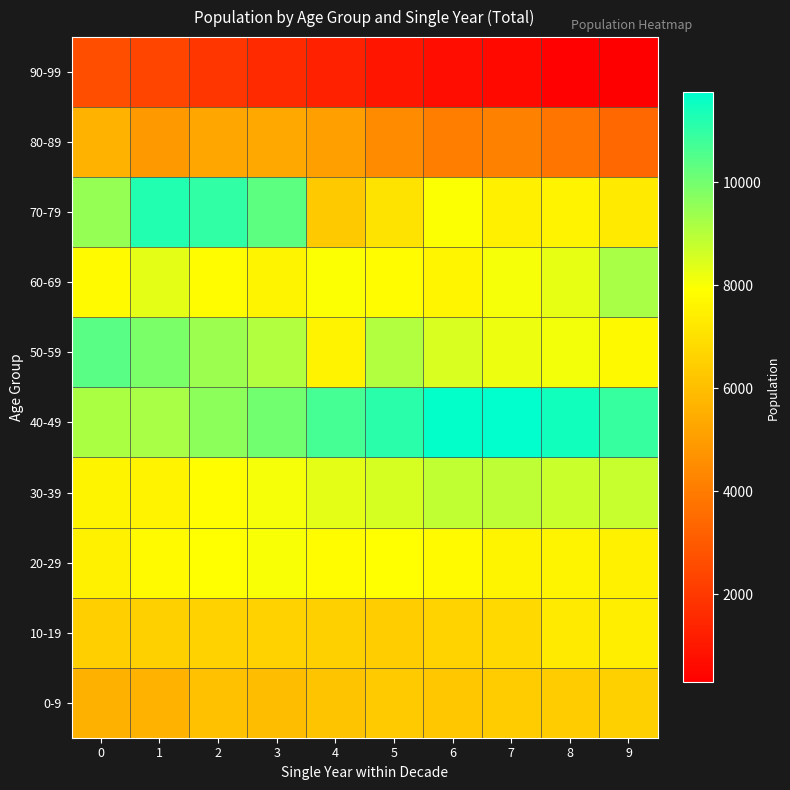

Rank the series at 8 from highest to lowest value.

40-49, 30-39, 60-69, 50-59, 20-29, 70-79, 10-19, 0-9, 80-89, 90-99